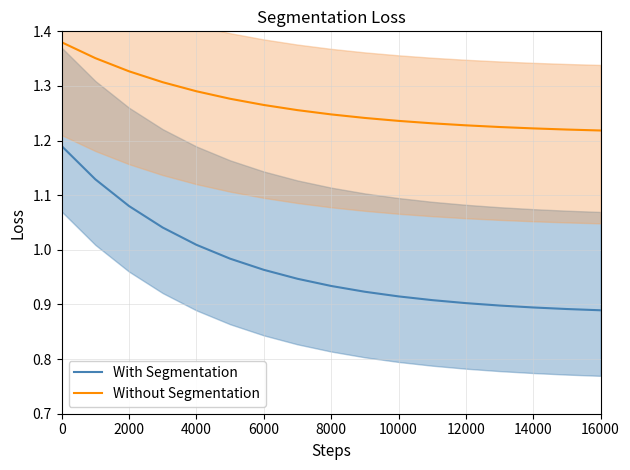

What is the highest value of the With Segmentation series?

1.2